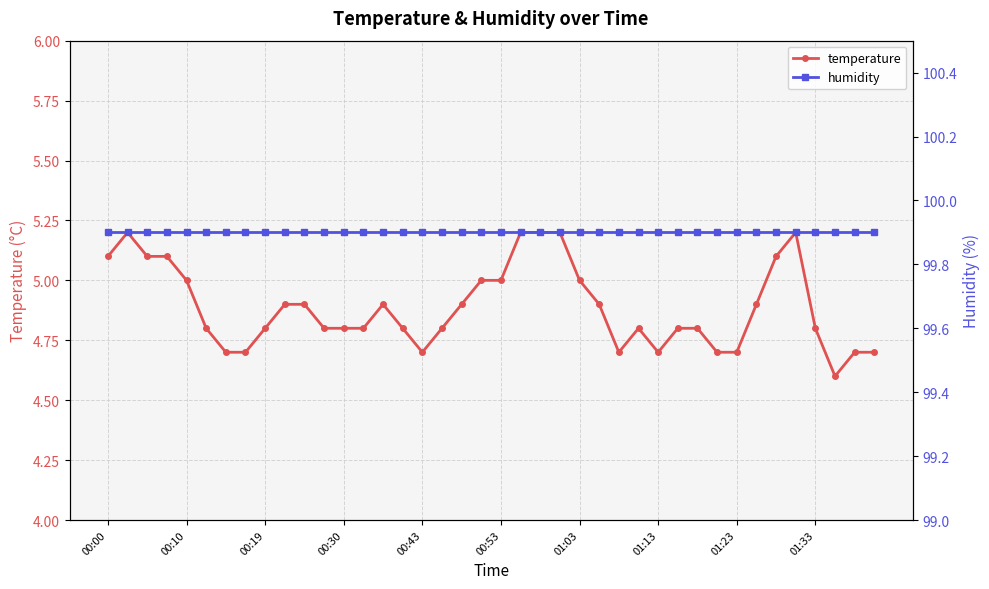

Is it true that temperature equals 7.7 at 01:33?

False